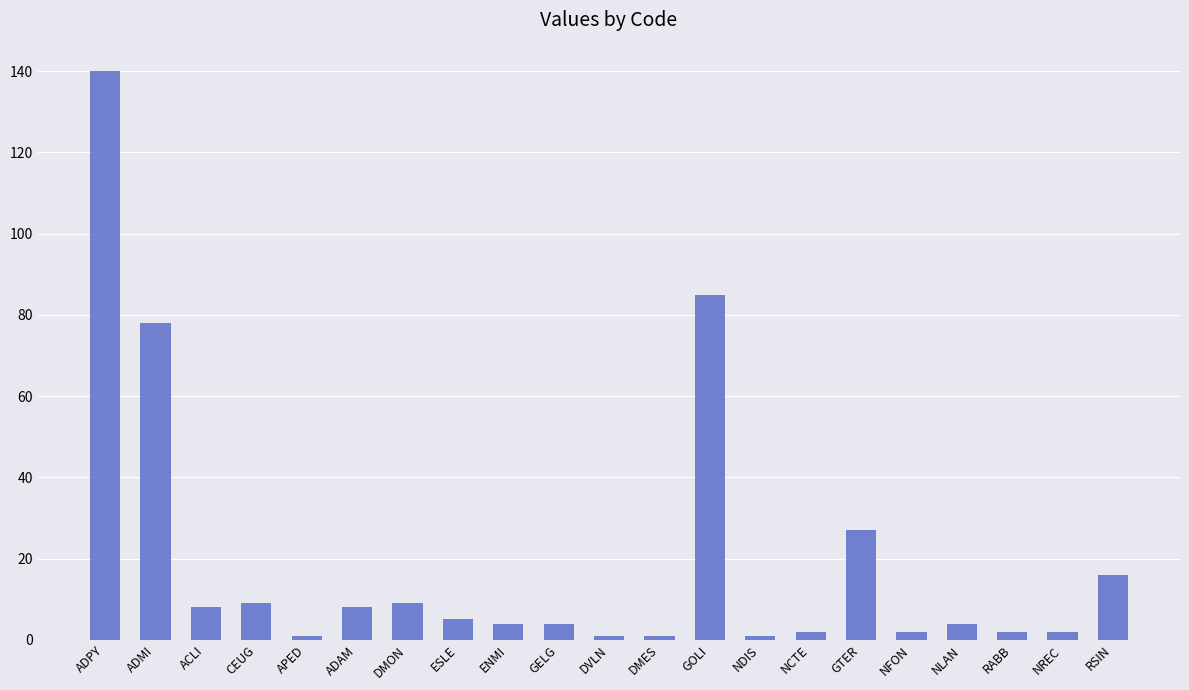

Where does the data first go above 4?

ADPY